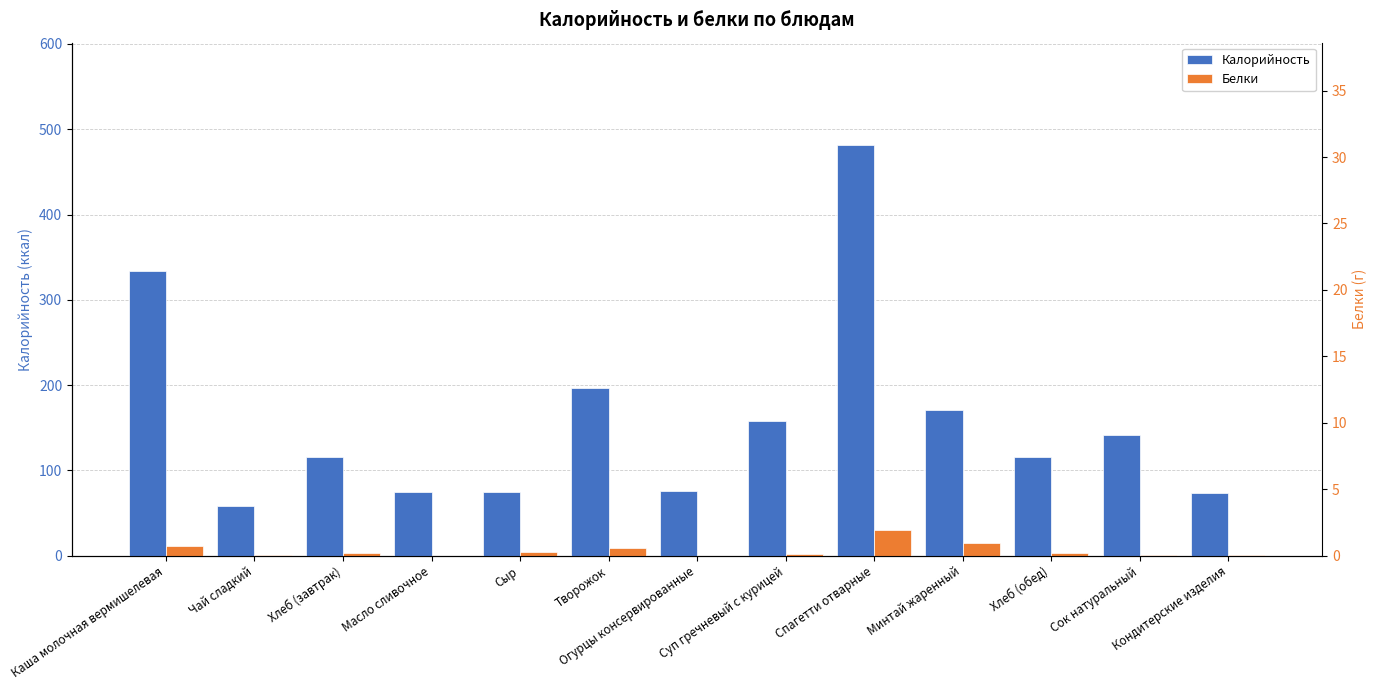

What position from the left is Кондитерские изделия?

13